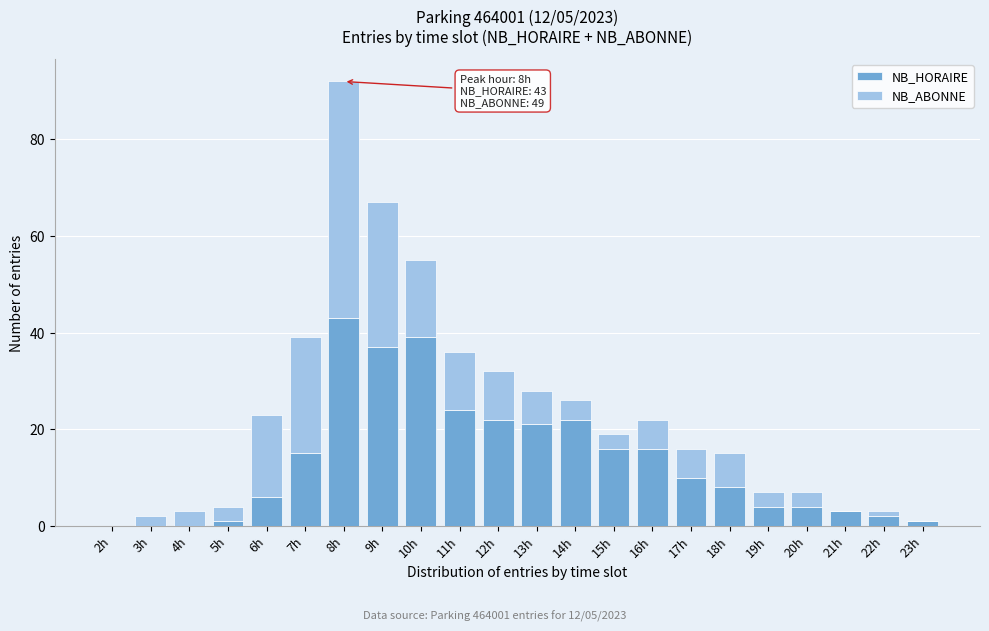

What is the total value across all series at 13h?

28